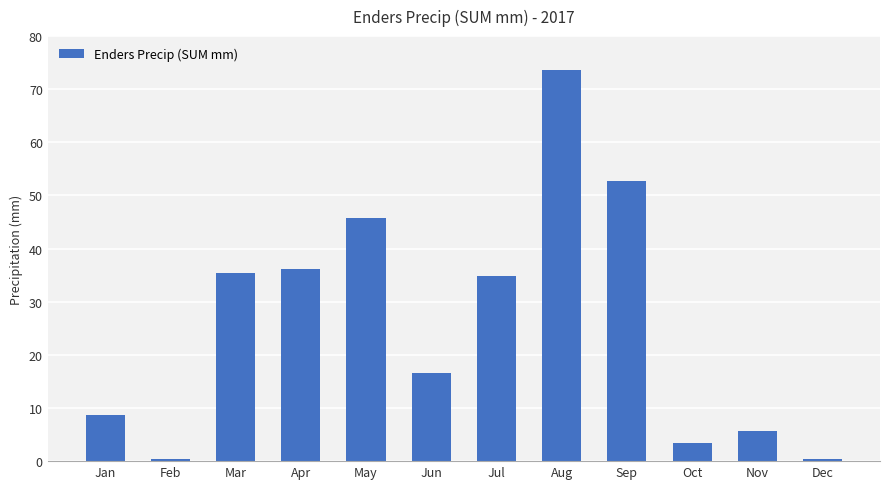

At which label is the value closest to 37?

Apr